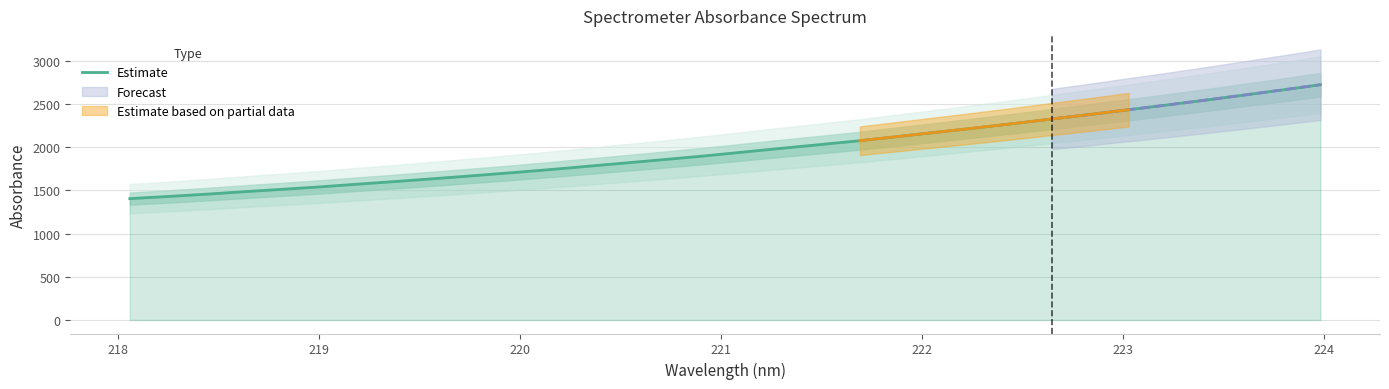

Reading right to left, transcribe all the data shown in this chart.

2722.8	2661.6	2602.5	2544.2	2487.9	2433.7	2378.8	2326.1	2272.9	2222.2	2172.8	2123.8	2074.9	2031.4	1988.8	1944.8	1900.7	1860.2	1821.1	1782.1	1743.2	1706.7	1672.0	1638.3	1605.2	1574.4	1542.0	1513.2	1485.4	1456.3	1429.5	1404.5